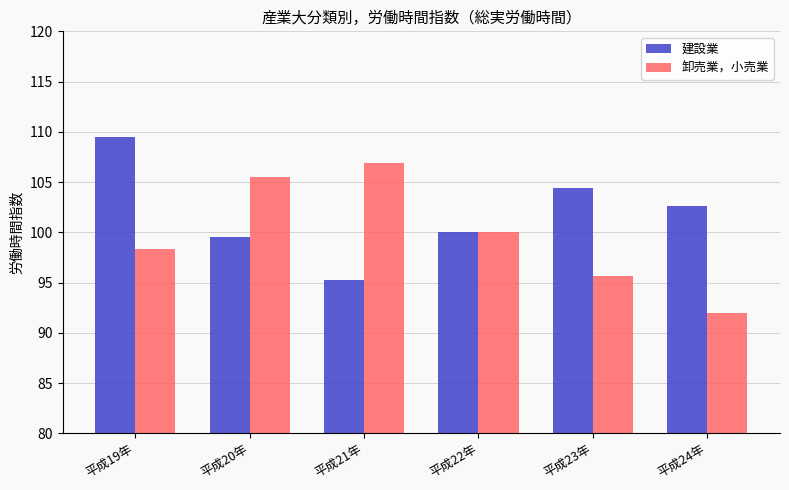

Is the value of 卸売業，小売業 at 平成23年 greater than the value of 建設業 at 平成22年?

No